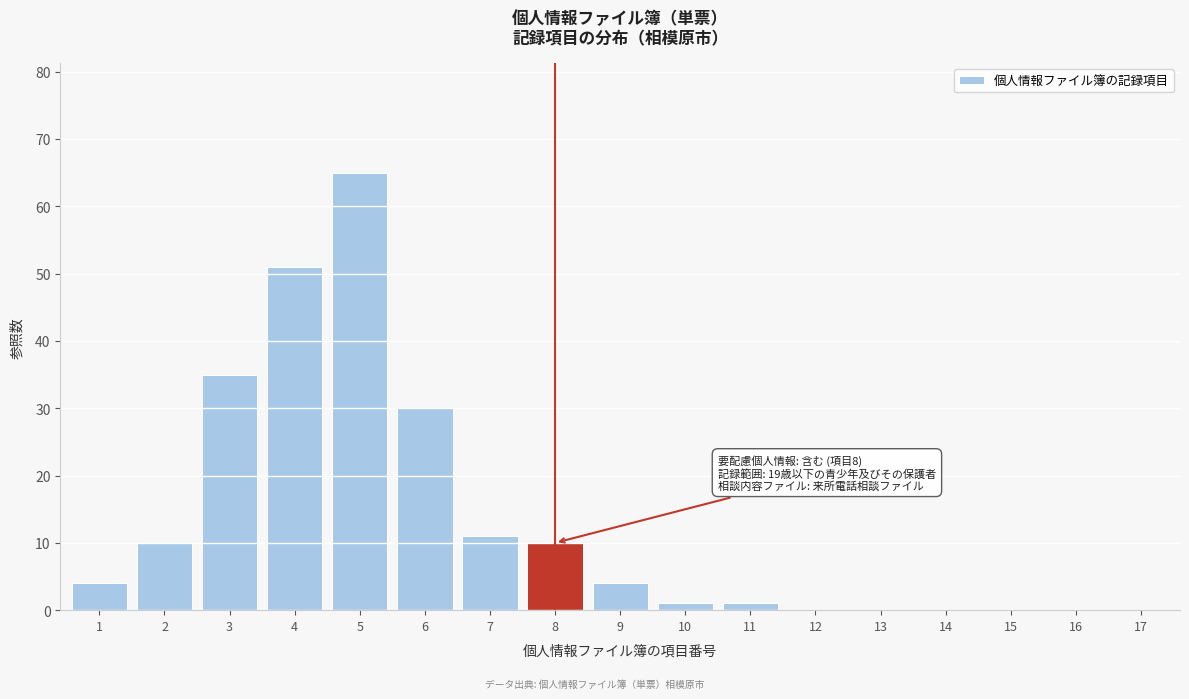

Reading left to right, what are all the values shown in this chart?

1=4	2=10	3=35	4=51	5=65	6=30	7=11	8=10	9=4	10=1	11=1	12=0	13=0	14=0	15=0	16=0	17=0